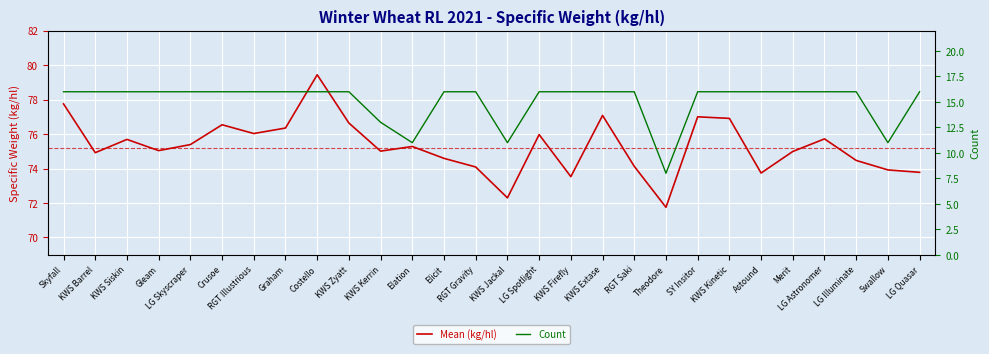

Where is the first local minimum for Mean (kg/hl)?

KWS Barrel